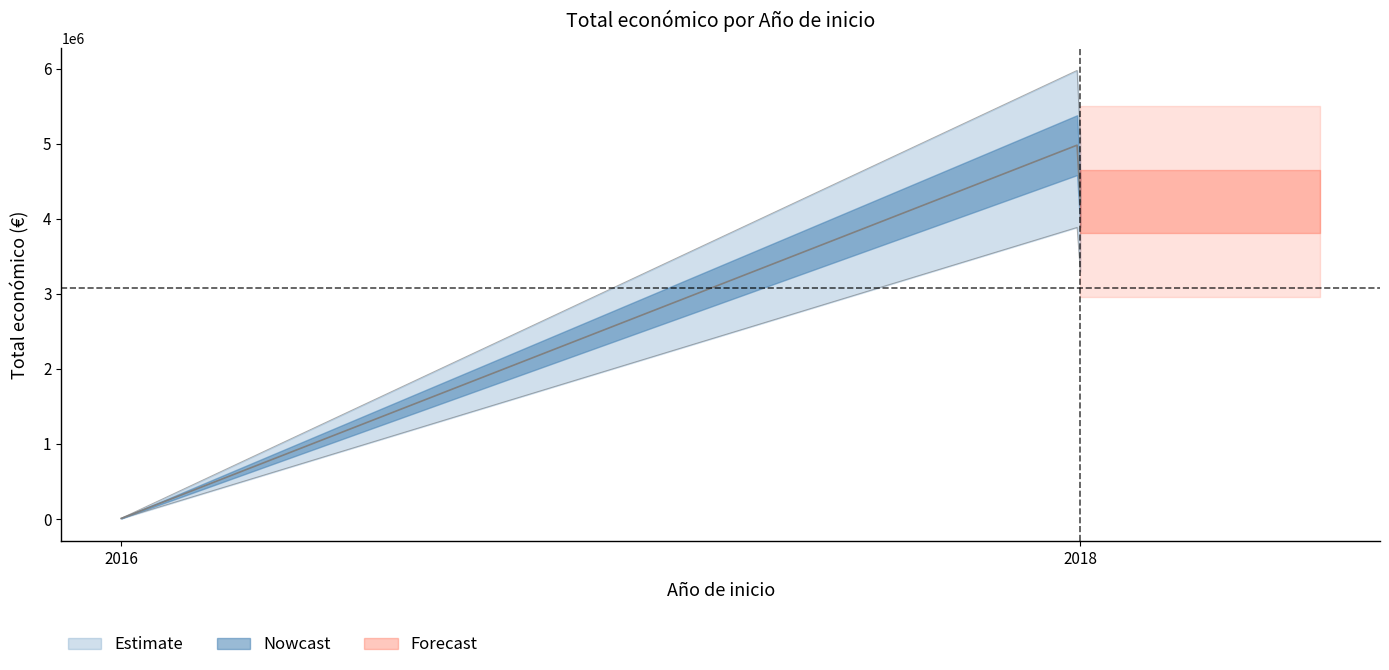

Is this an area chart (filled region under the line)?

No